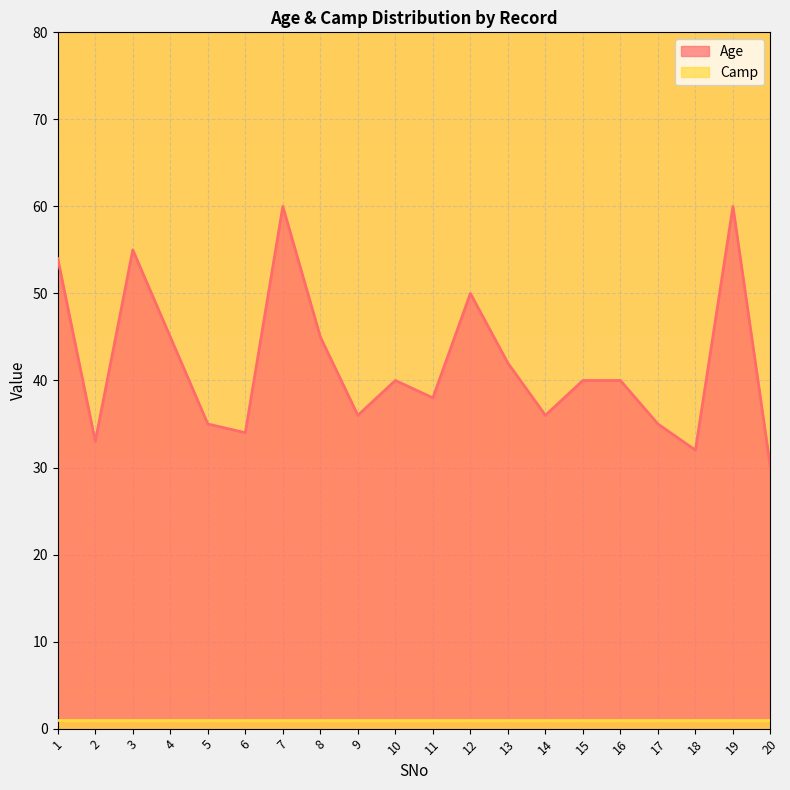

Reading left to right, what are all the values shown in this chart?

1=54	2=33	3=55	4=45	5=35	6=34	7=60	8=45	9=36	10=40	11=38	12=50	13=42	14=36	15=40	16=40	17=35	18=32	19=60	20=30